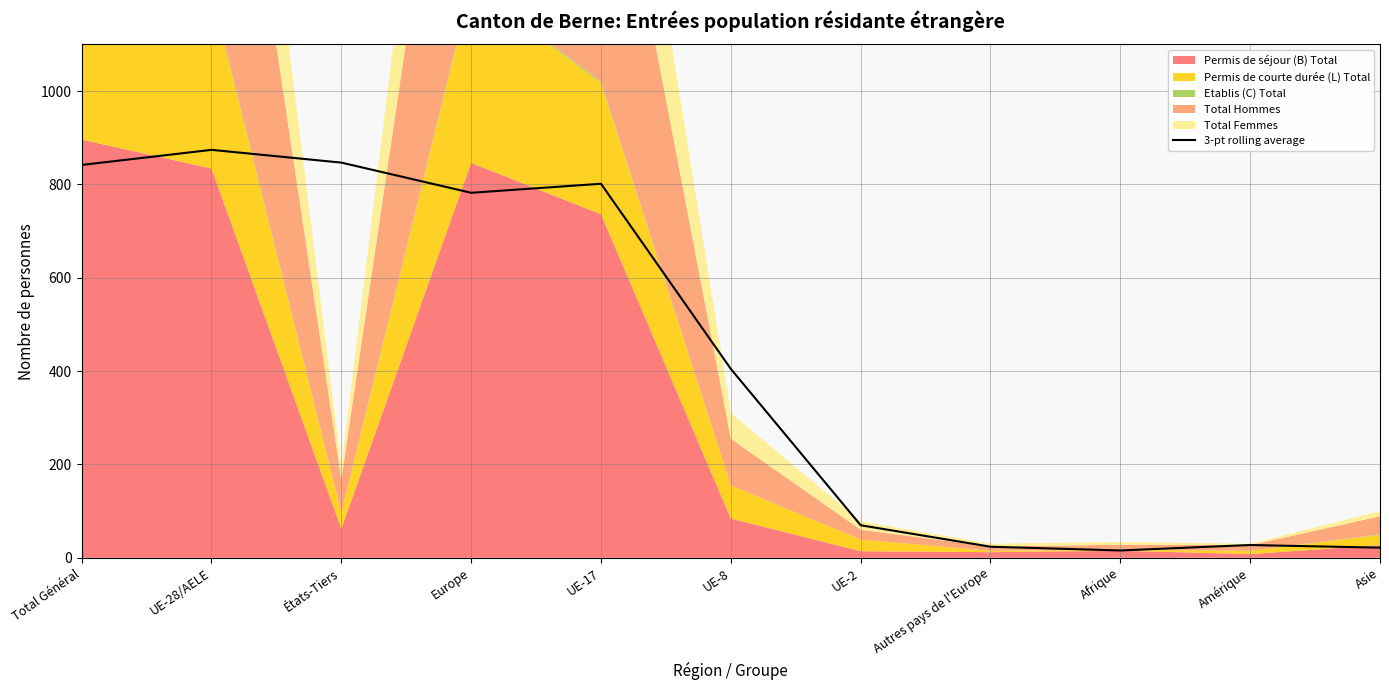

How many lines are shown in the chart?

1